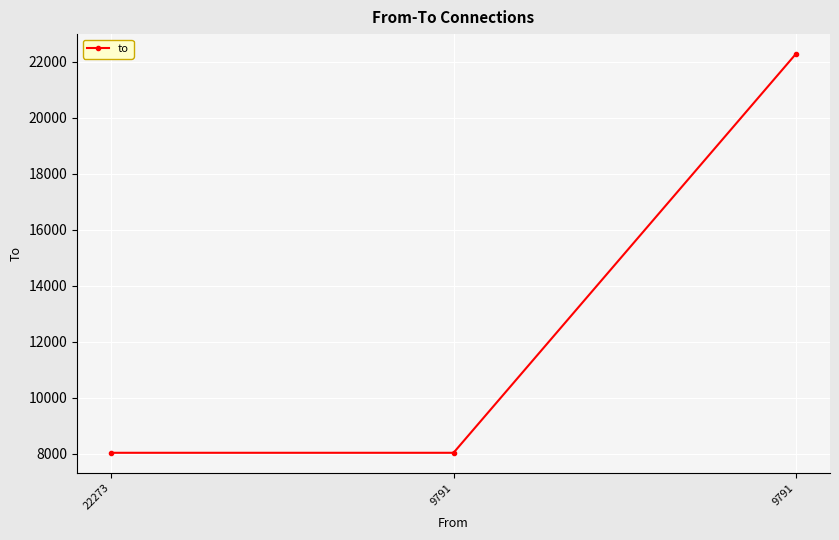

Does the chart have visible grid lines?

Yes